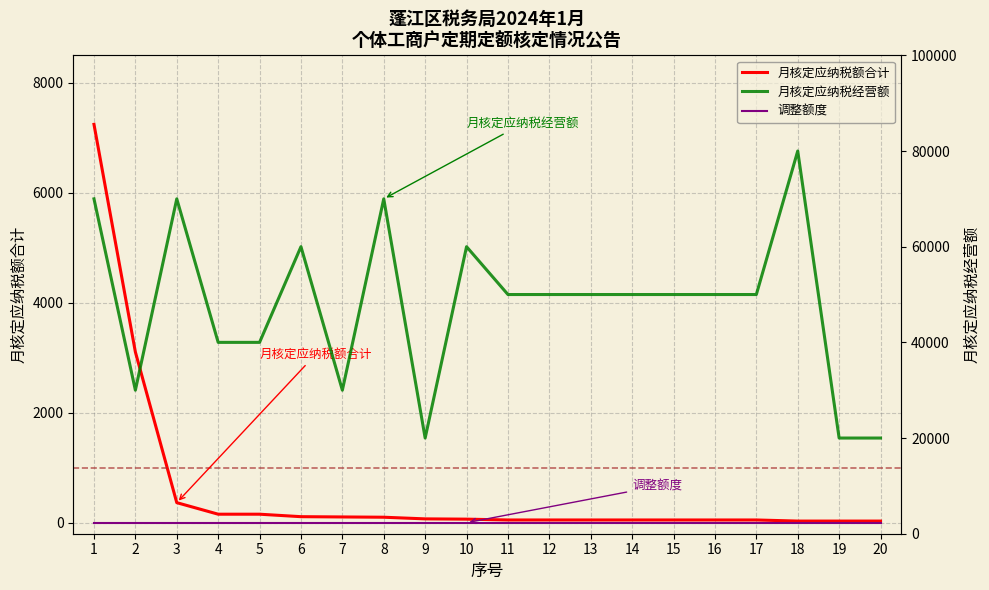

Is it true that 月核定应纳税经营额 equals 69565 at 13?

False